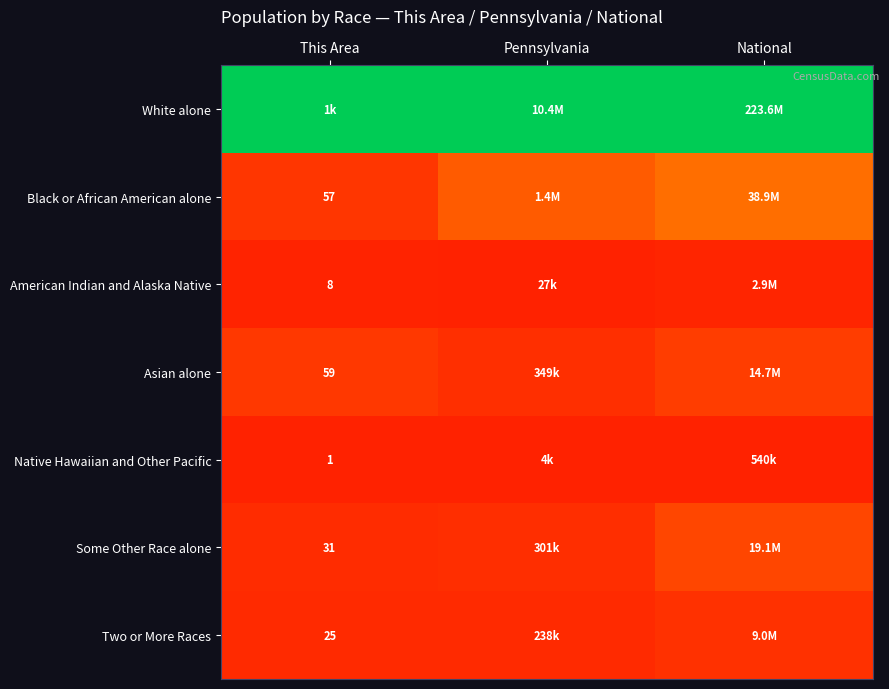

Is it true that Asian alone equals 0.0 at This Area?

False